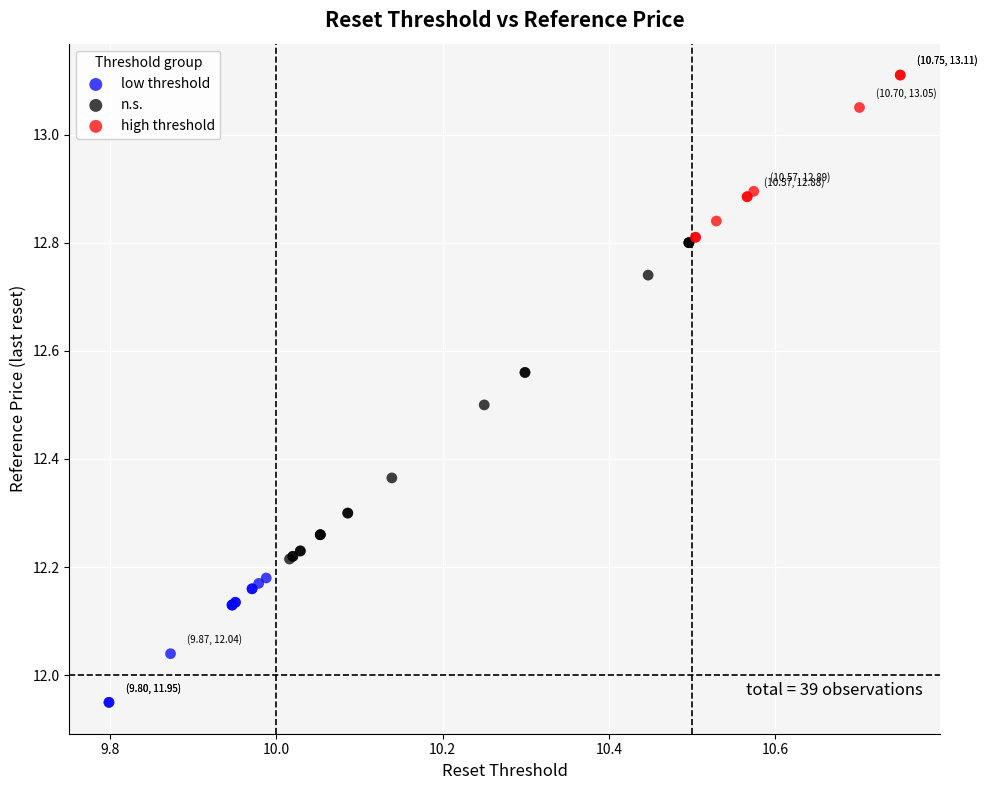

Which series contains the highest Y value?

high threshold